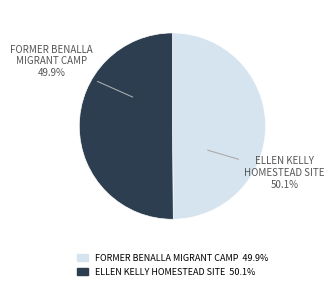

How many slices are in this pie chart?

2